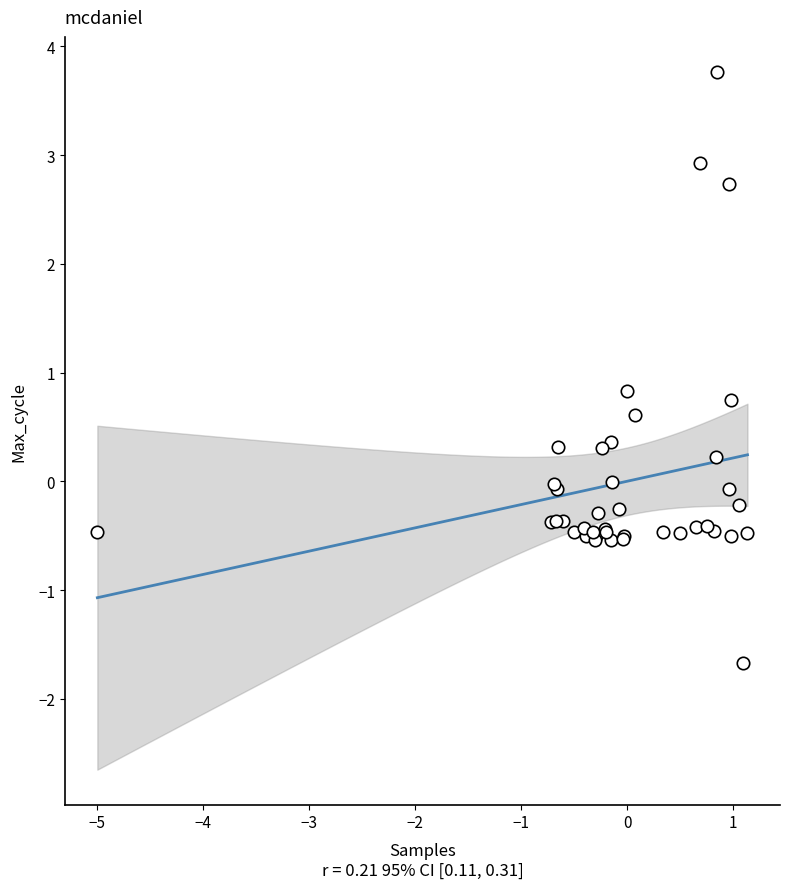

What Y value in the scatter plot is closest to 1?

0.8